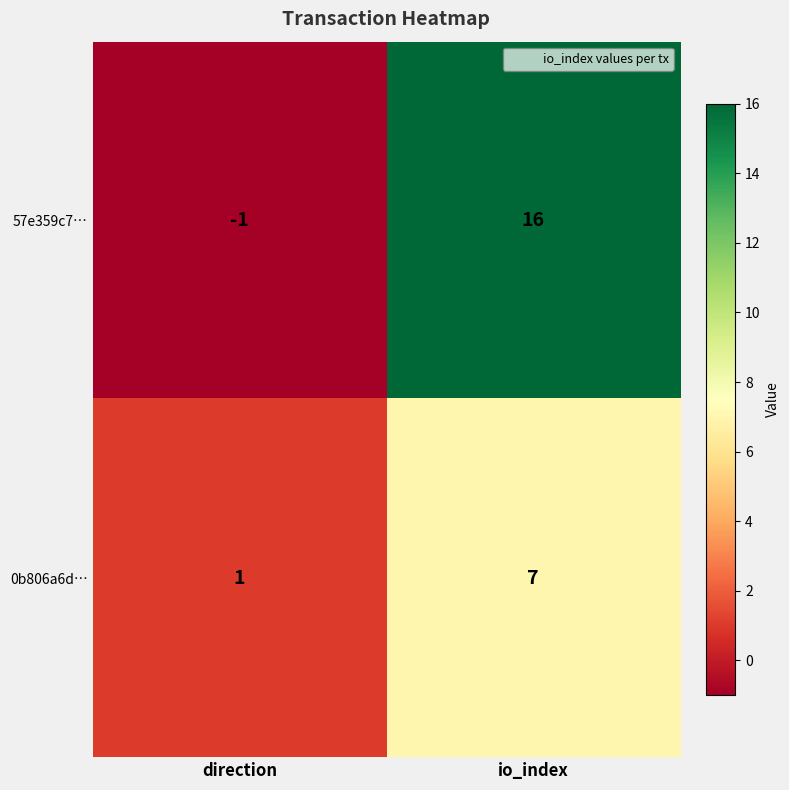

Reading left to right, extract all data points from this chart.

57e359c7…: -1	16
0b806a6d…: 1	7